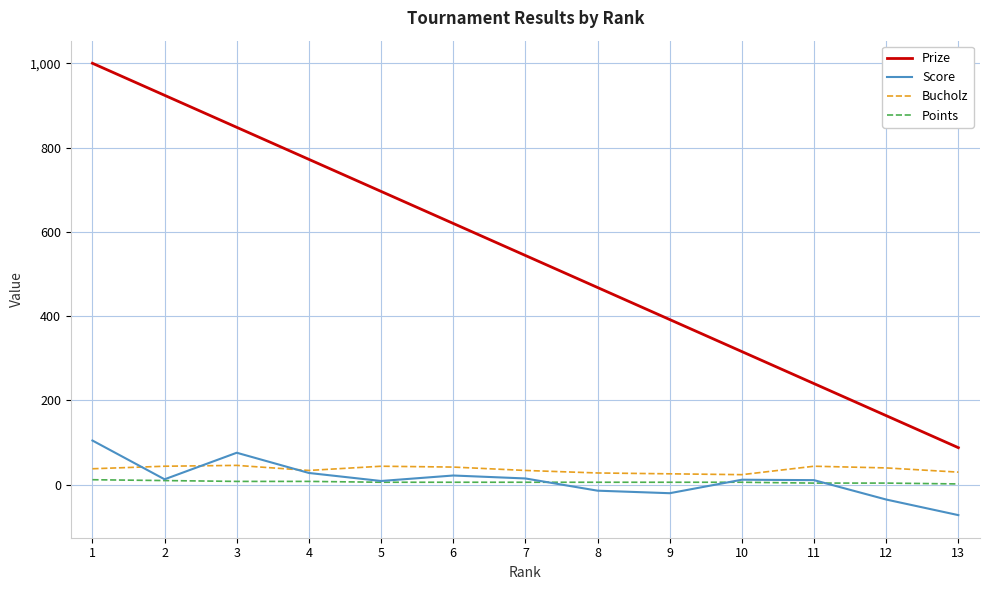

What is the maximum value shown in the chart?

1000